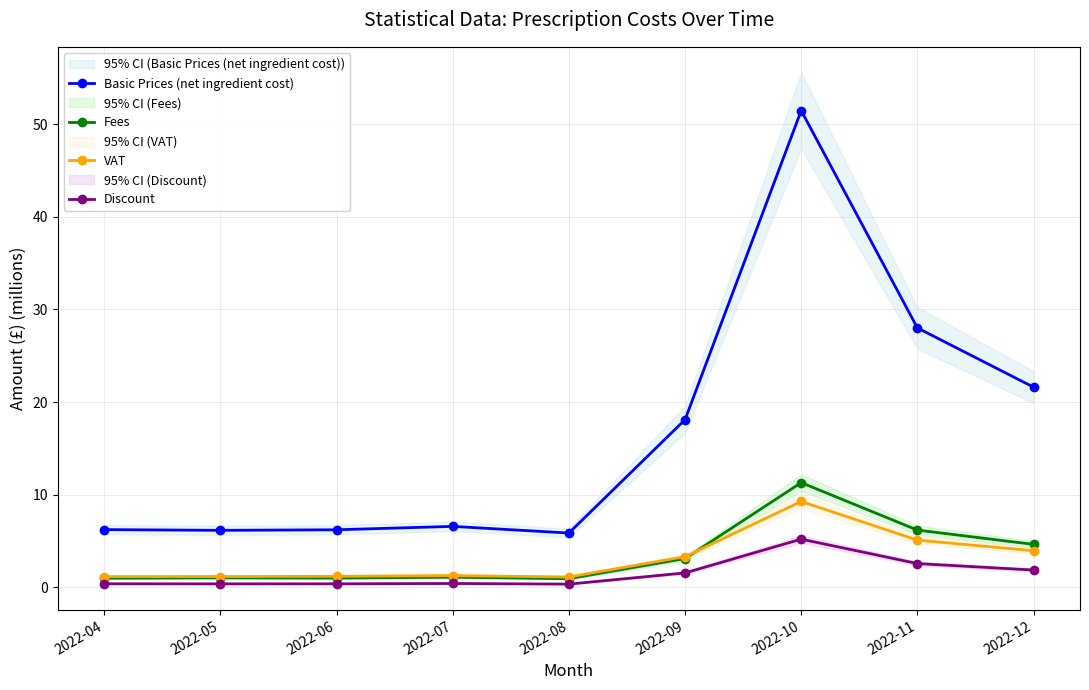

After their last crossing, which series has the higher values: VAT or Fees?

Fees